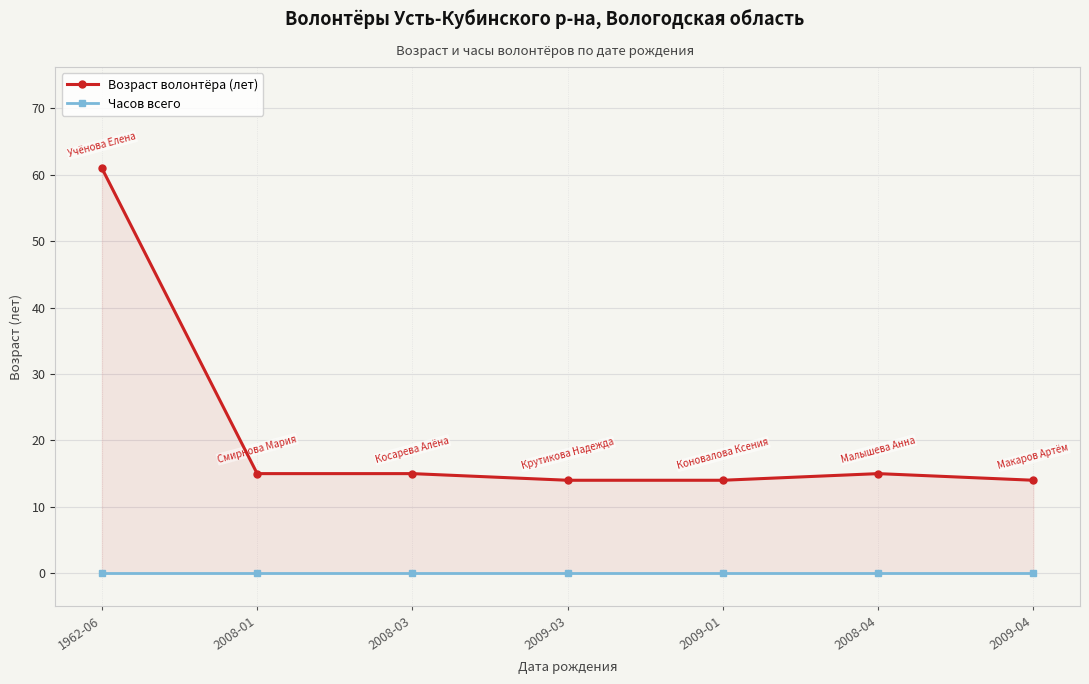

True or false: Часов всего and Возраст волонтёра (лет) intersect in this chart.

False